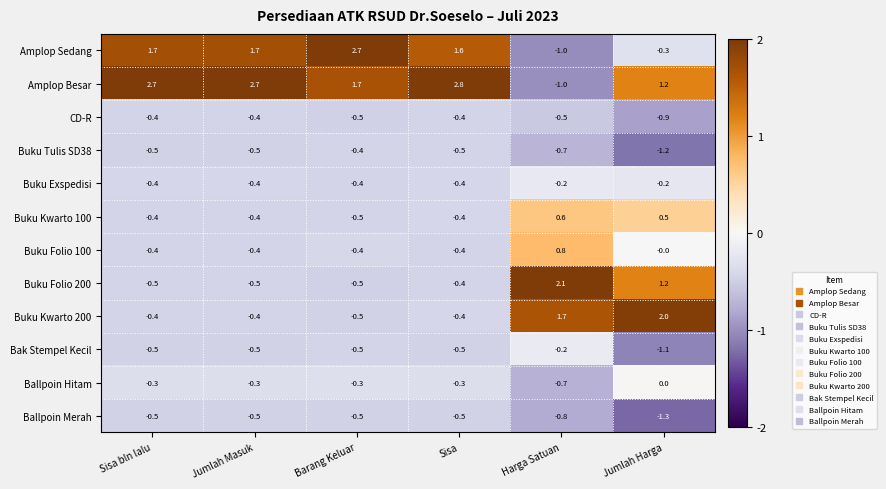

What is the difference between the highest and lowest values at Sisa bln lalu?

3.2